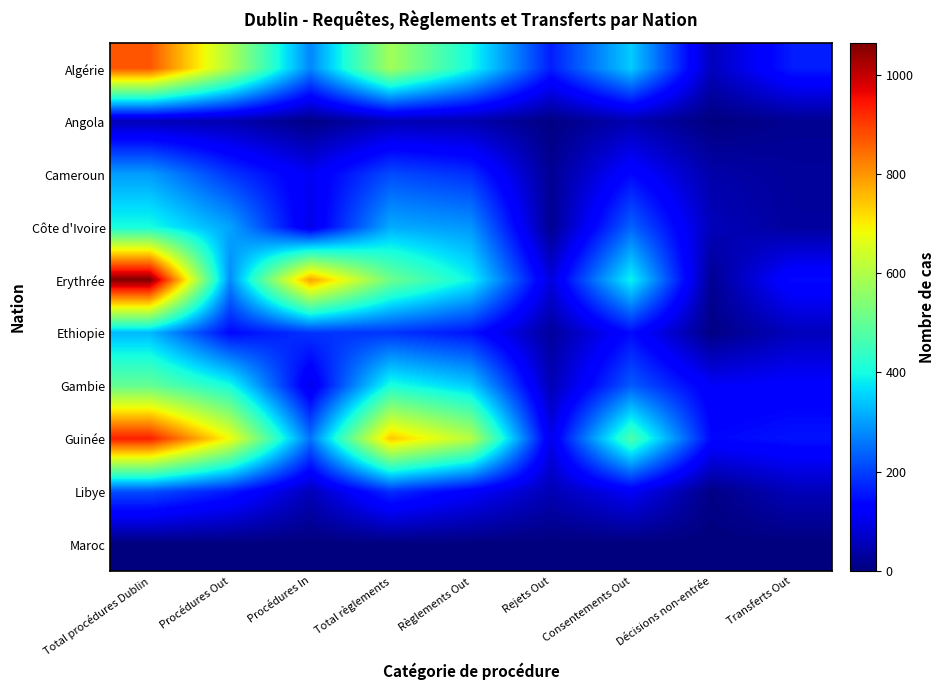

Which label corresponds to the largest value in the chart?

Total procédures Dublin